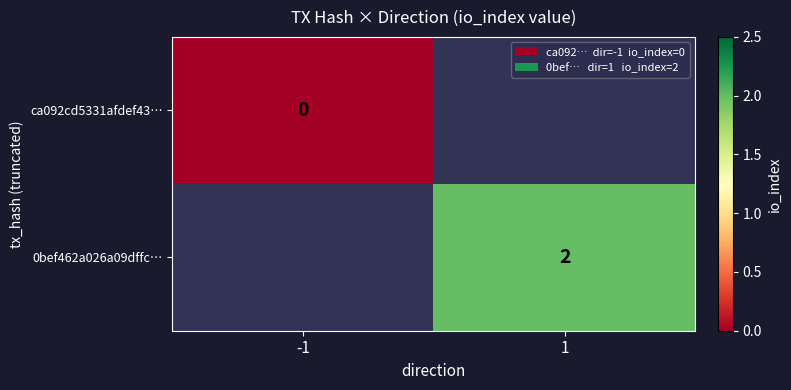

True or false: 0bef462a026a09dffc… has a value of 1 at 1.

False